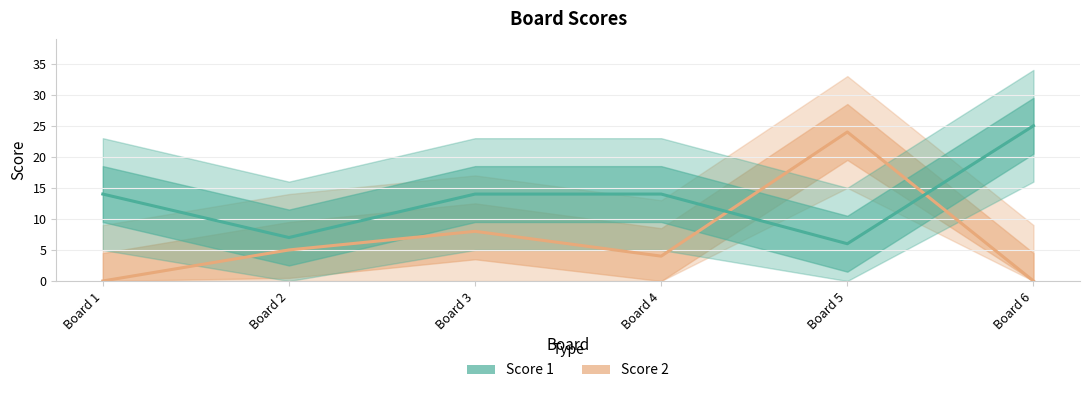

The value of Score 1 at Board 1 is 23. True or false?

False